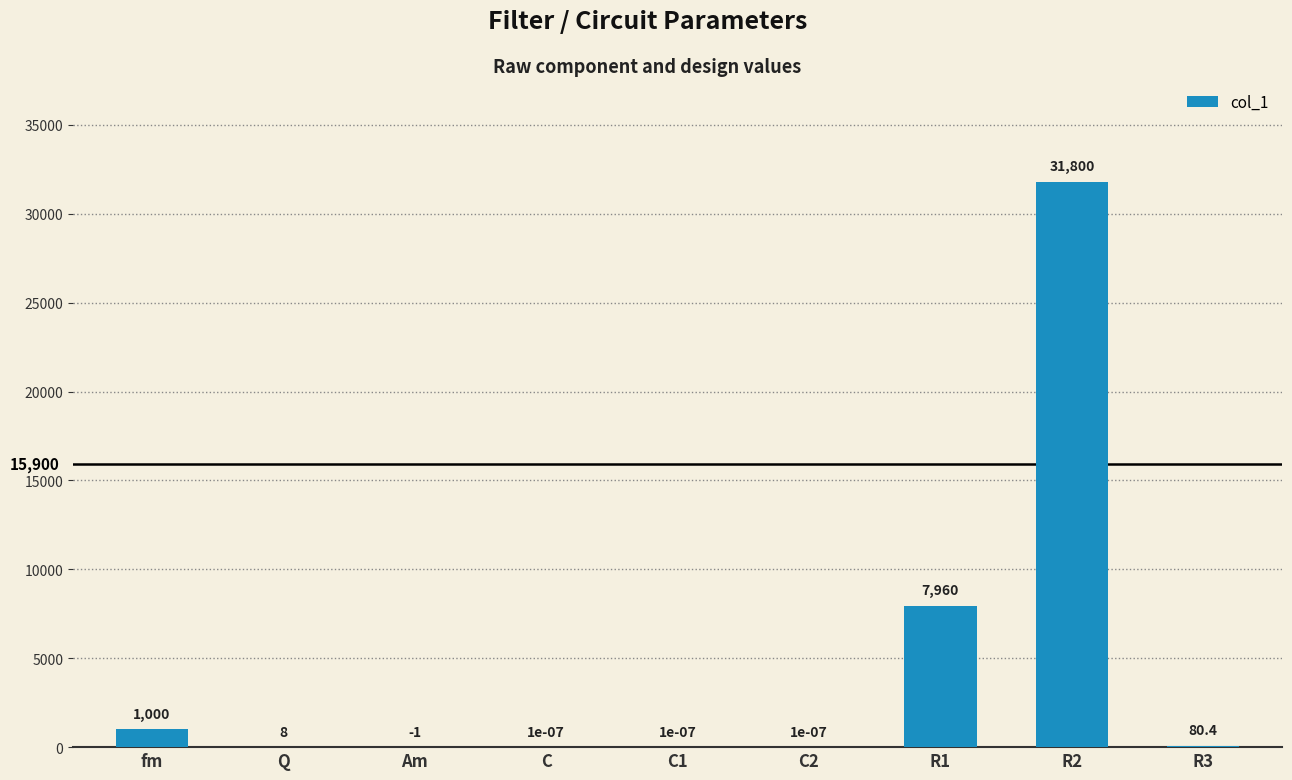

What is the change in value from C2 to R2?

+31800.0